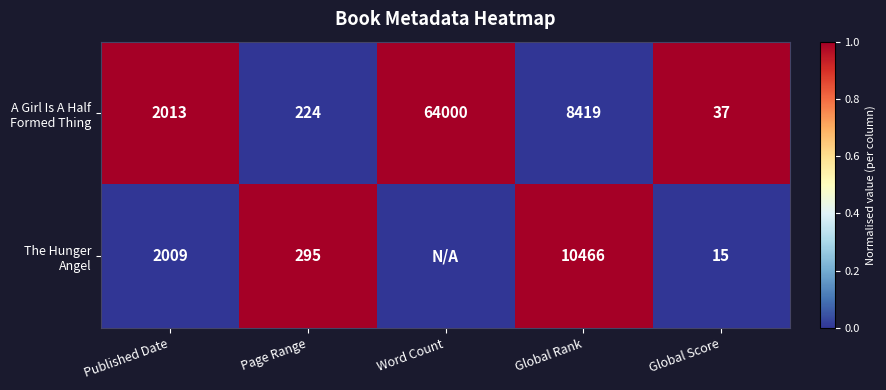

Where is A Girl Is A Half Formed Thing nearest to the value 32018?

Global Rank